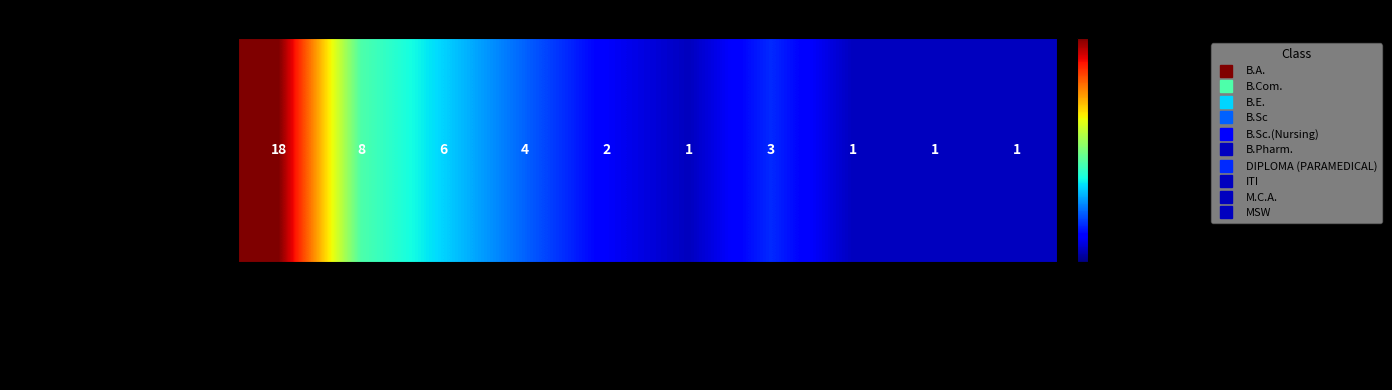

List the labels in order of value, largest first.

B.A., B.Com., B.E., B.Sc, DIPLOMA (PARAMEDICAL), B.Sc.(Nursing), B.Pharm., ITI, M.C.A., MSW